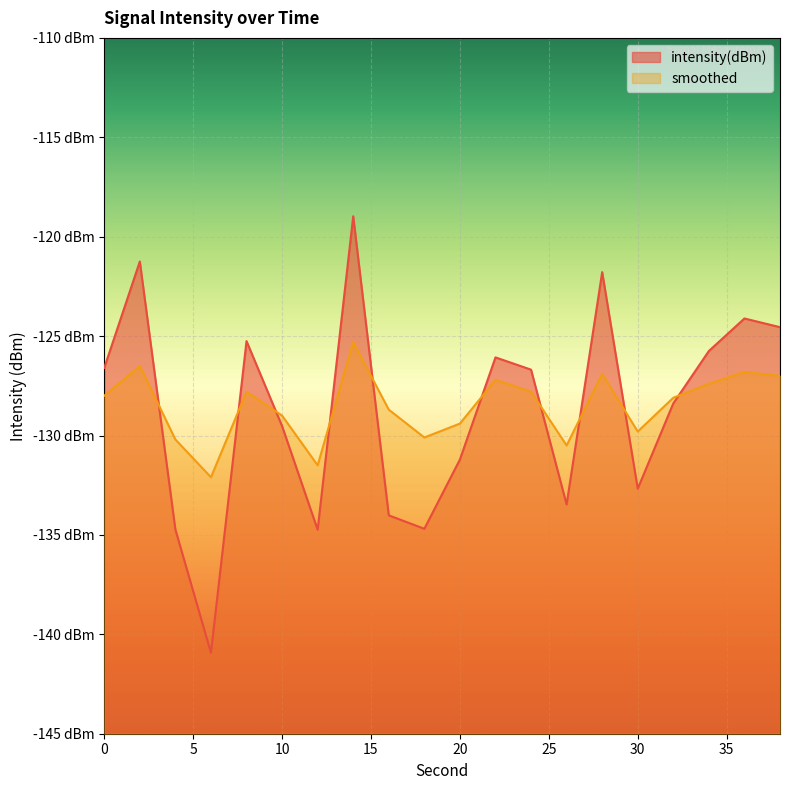

True or false: intensity(dBm) has more than 1 points higher than both neighbors.

True